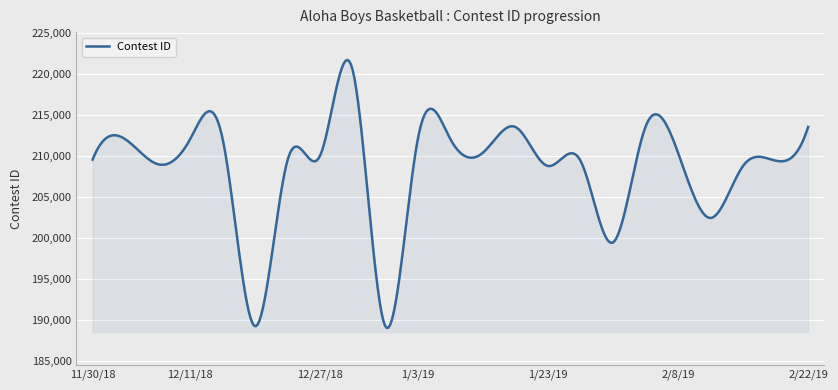

What is the minimum value shown in the chart?

189000.7